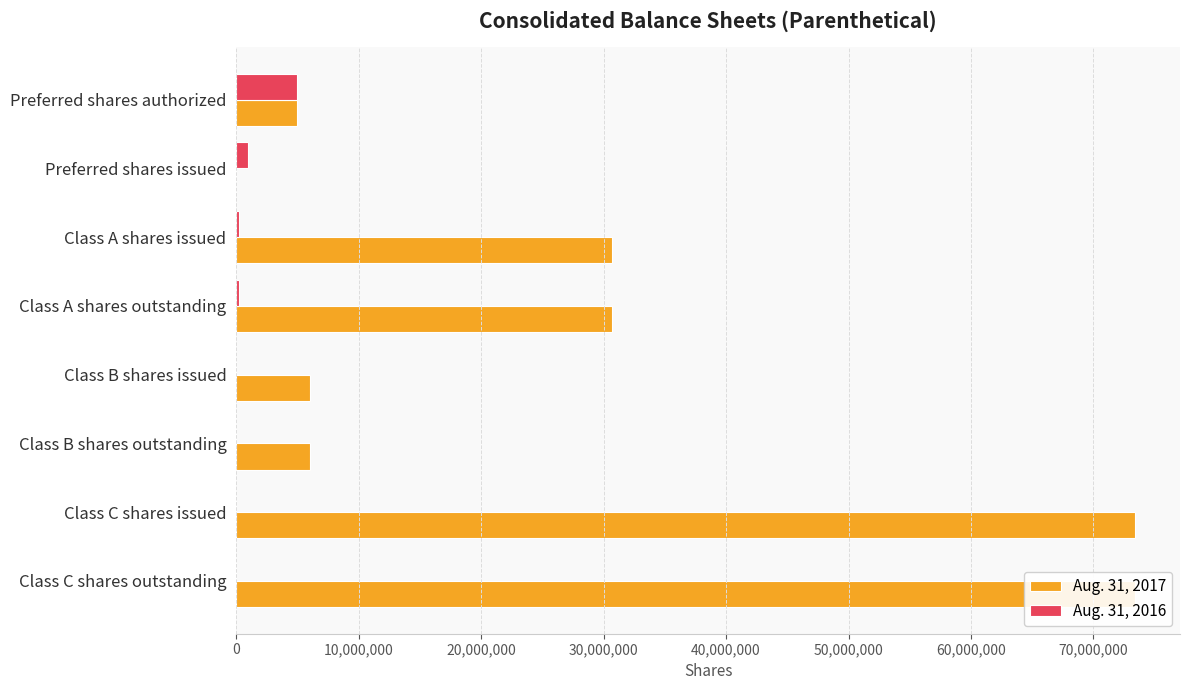

Are the bars grouped side by side (vs. stacked)?

Yes